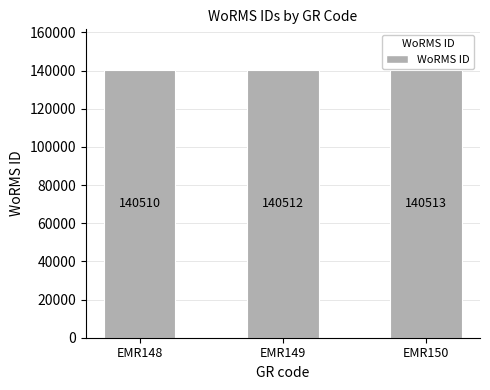

Rank the categories by value from highest to lowest.

EMR150, EMR149, EMR148